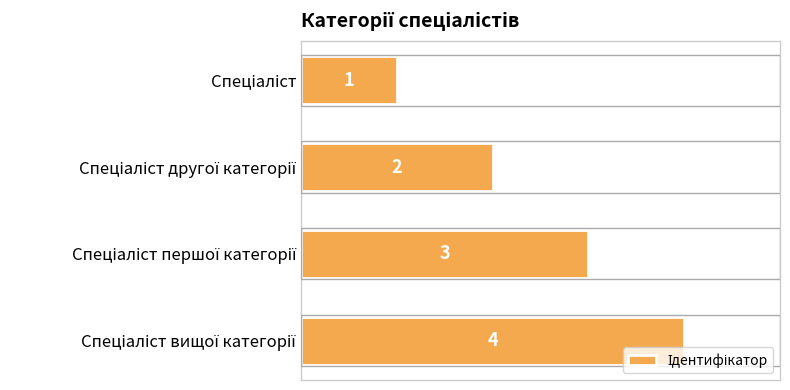

What is the sum of all values?

10